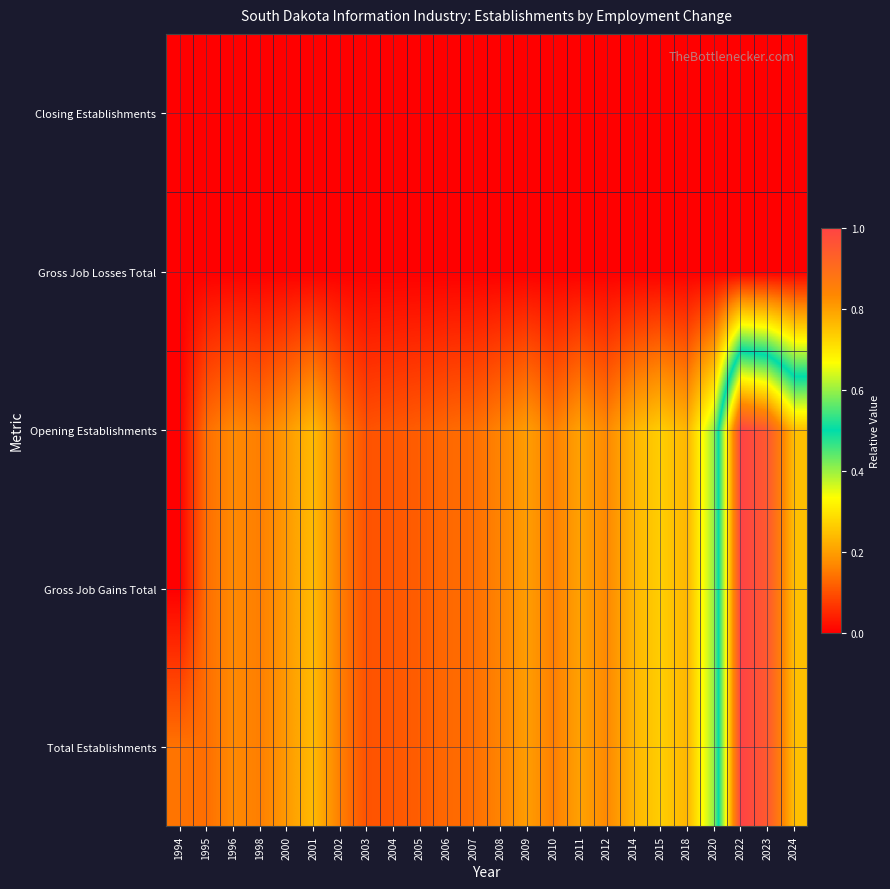

List the series in order of their peak value, highest first.

Total Establishments, Gross Job Gains Total, Opening Establishments, Gross Job Losses Total, Closing Establishments